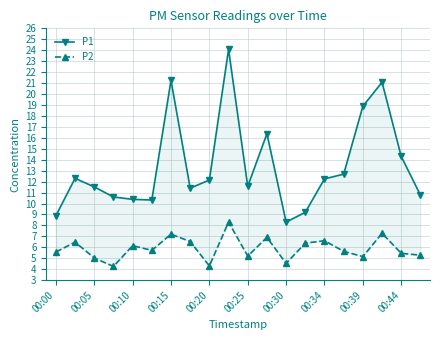

List the series in order of their peak value, lowest first.

P2, P1